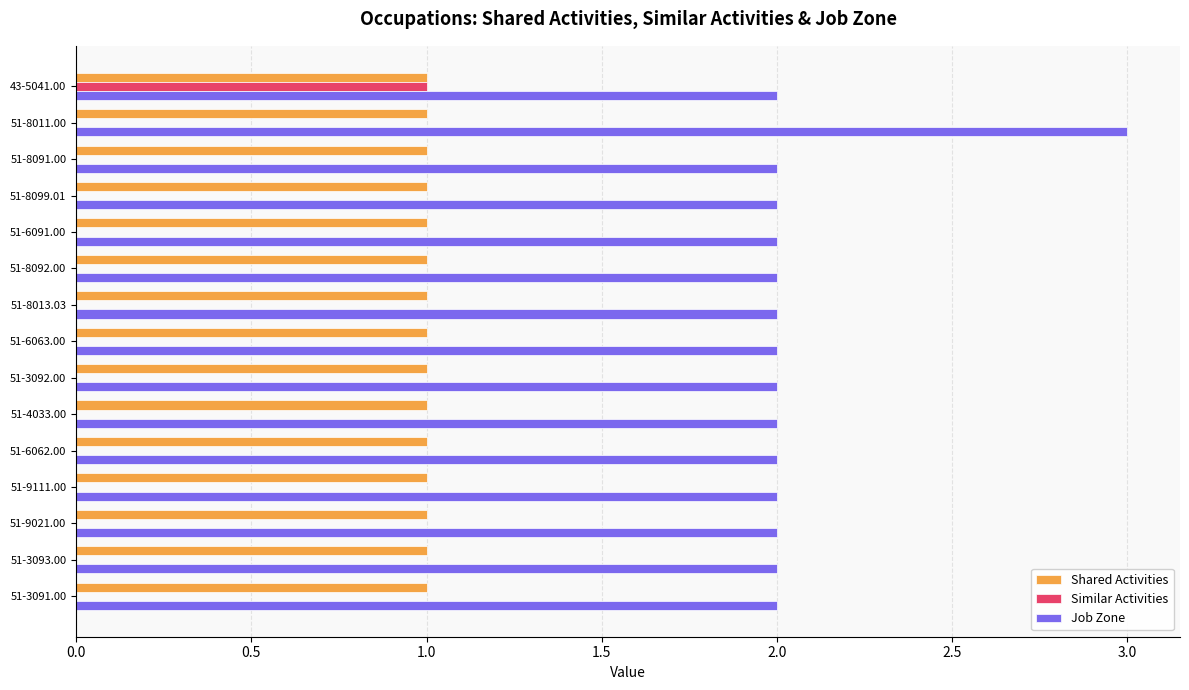

What are all the series names shown in the legend?

Shared Activities, Similar Activities, Job Zone